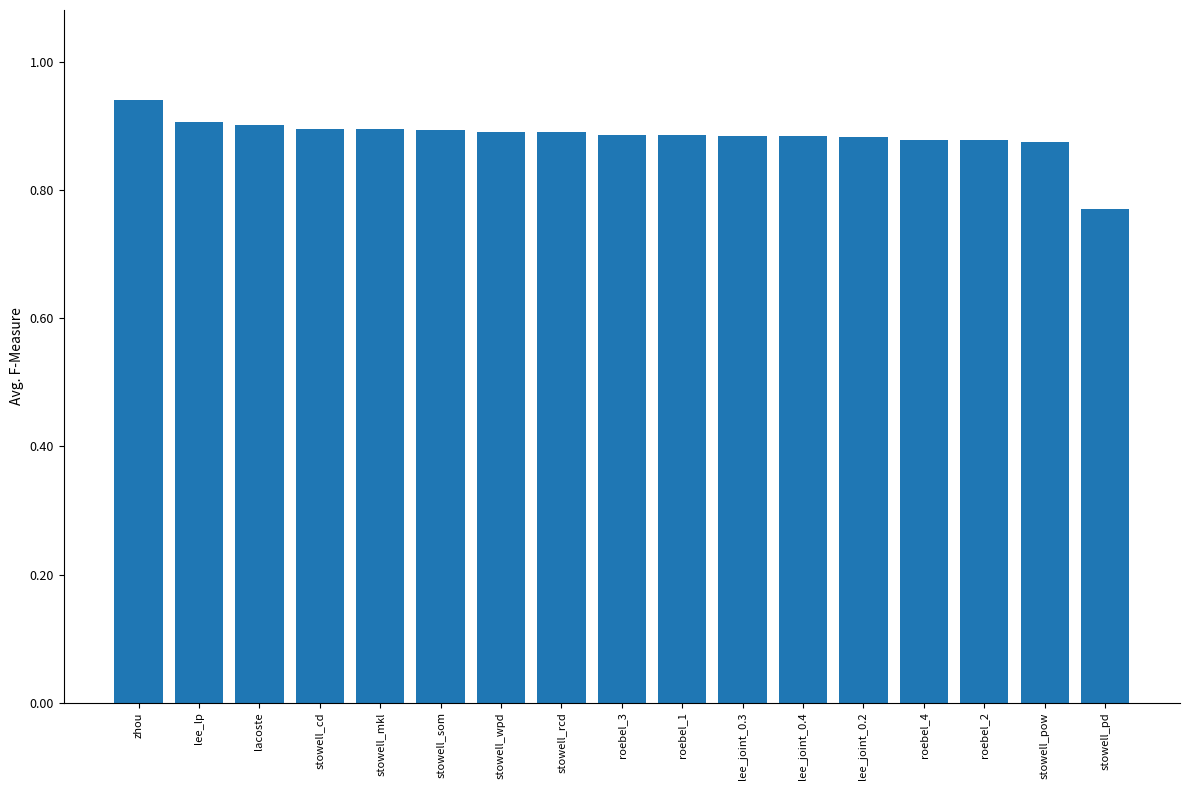

What is the label of the 2nd bar from the right?

stowell_pow